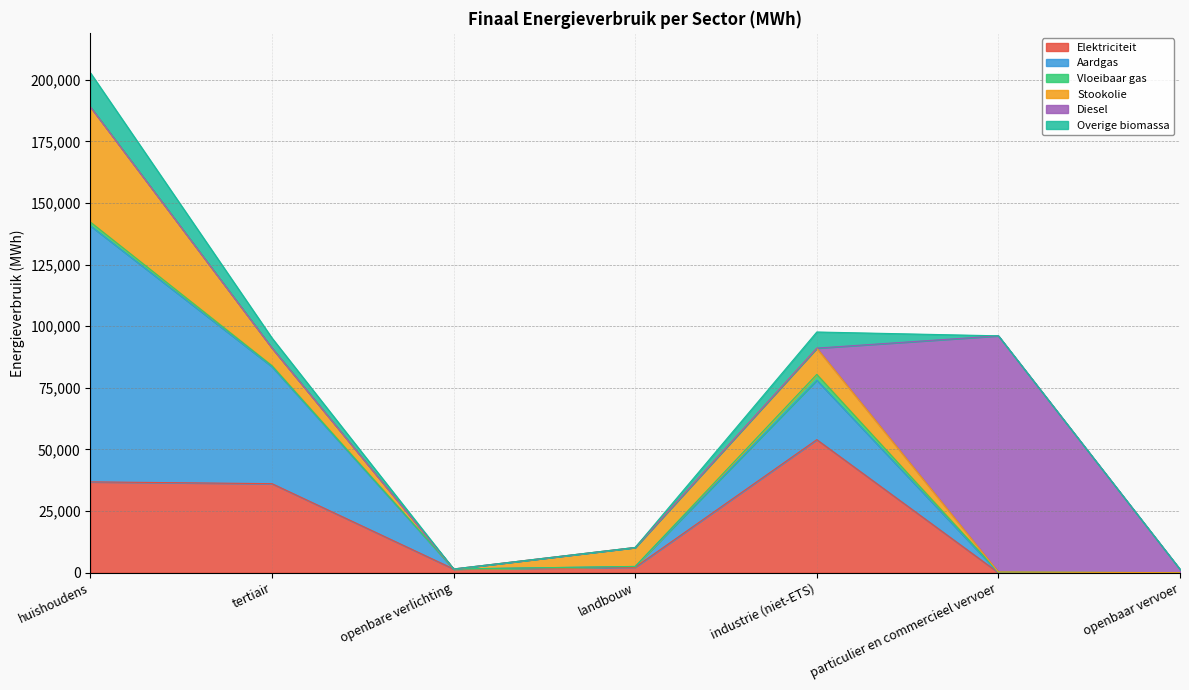

Is it true that Stookolie equals 0.0 at openbare verlichting?

True